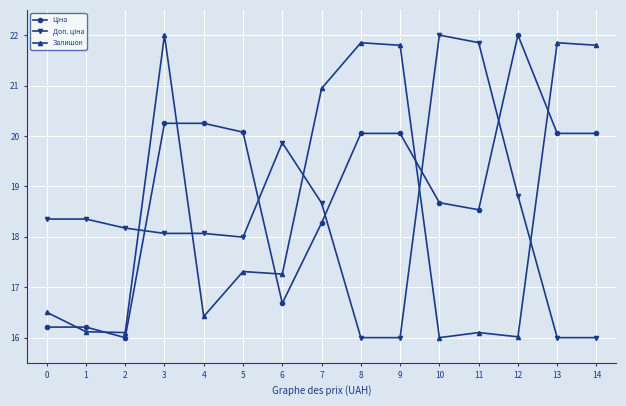

The value of Залишок at 0 is 16.5. True or false?

True